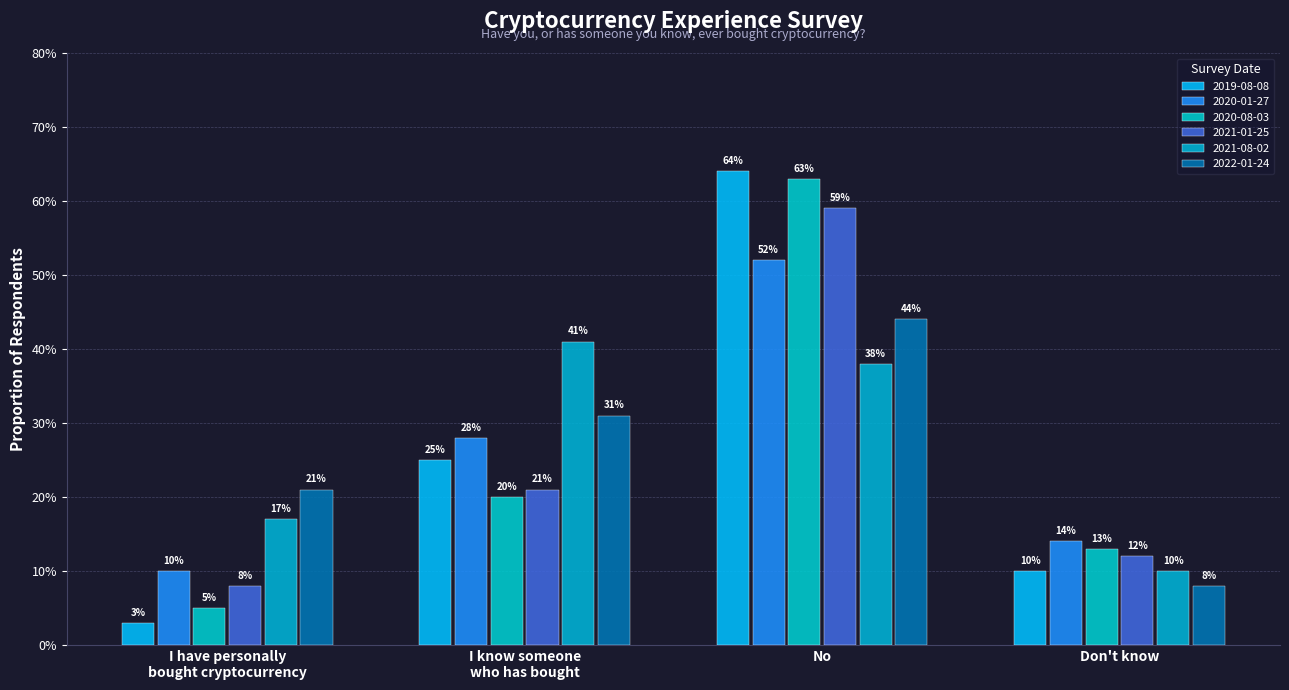

Are the bars horizontal?

No